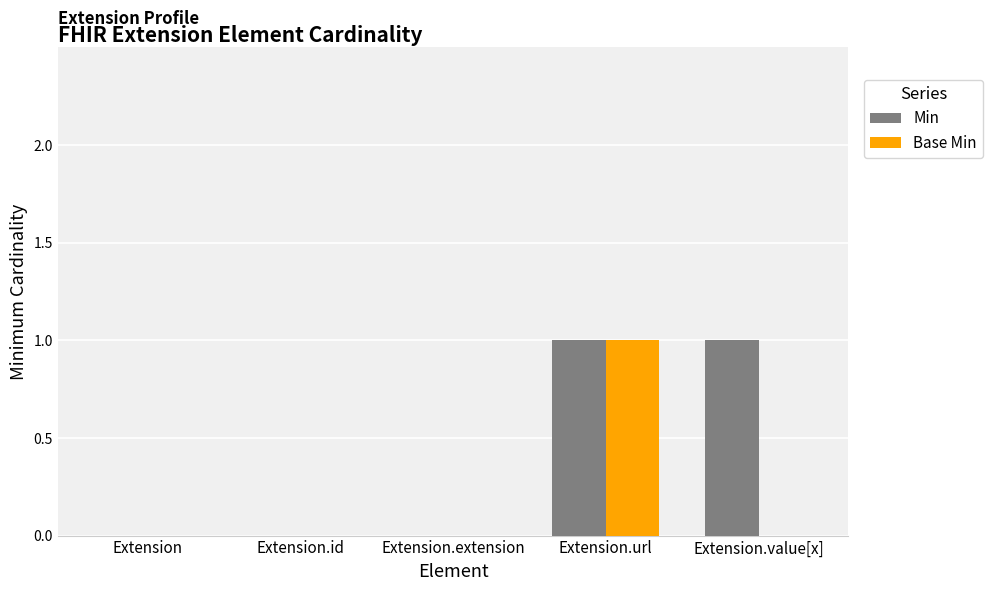

How many groups of bars are there?

5